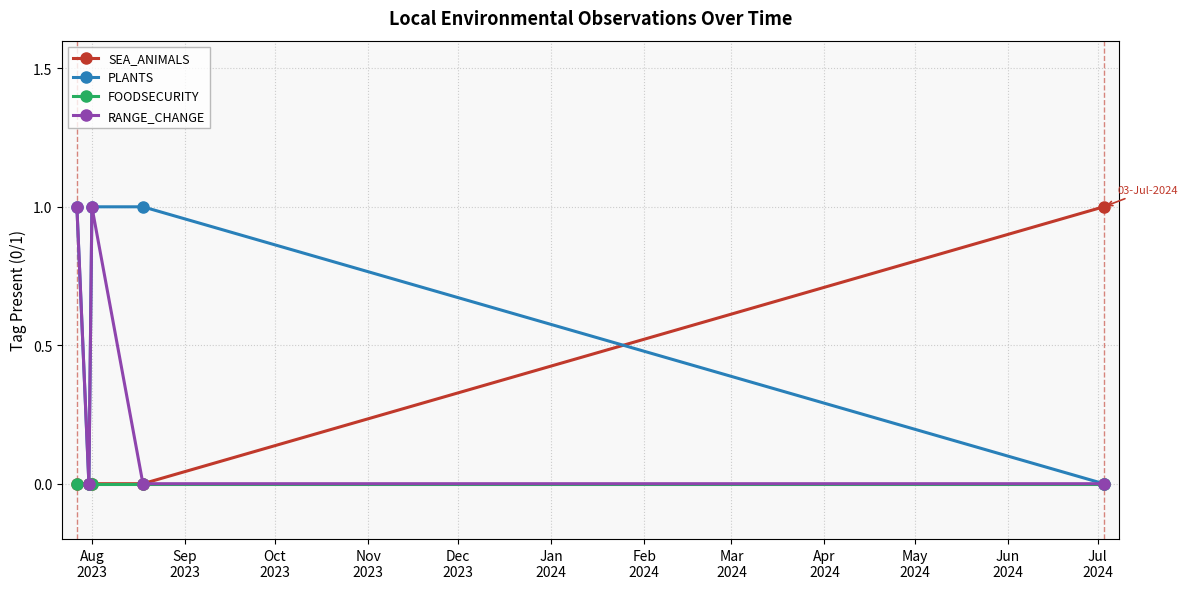

Which series has the largest total across all categories?

PLANTS